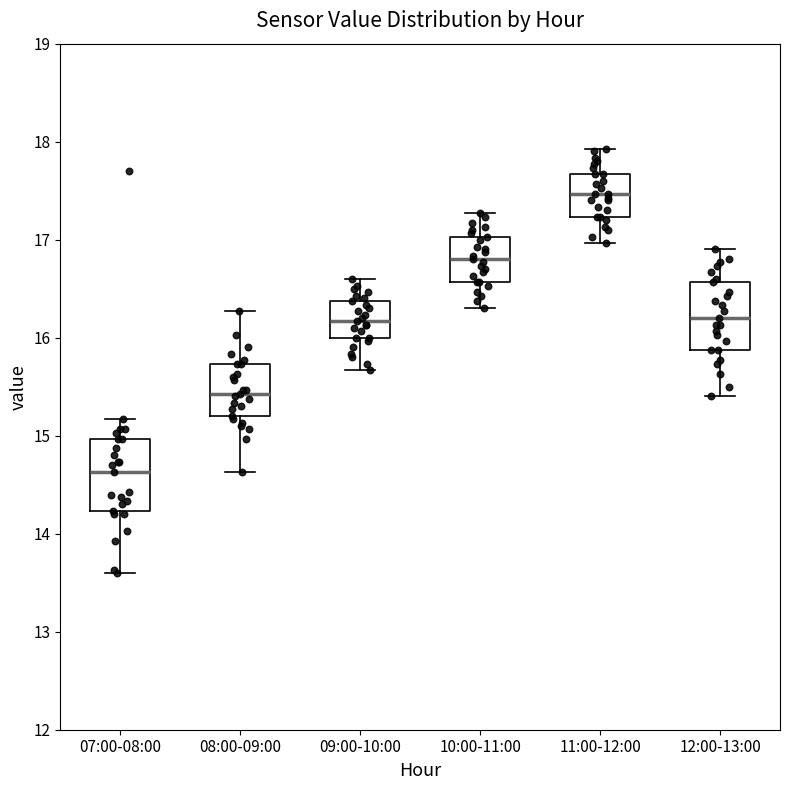

Reading left to right, read every box against the y-axis: the position of its median line, the range the box covers, and the ends of its whiskers. The values are not printed on the chart, so give them approximately, as read against the axis.

07:00-08:00: median 14.6, box 14.2 to 15.0, whiskers 13.6 to 15.2
08:00-09:00: median 15.4, box 15.2 to 15.7, whiskers 14.6 to 16.3
09:00-10:00: median 16.2, box 16.0 to 16.4, whiskers 15.7 to 16.6
10:00-11:00: median 16.8, box 16.6 to 17.0, whiskers 16.3 to 17.3
11:00-12:00: median 17.5, box 17.2 to 17.7, whiskers 17.0 to 17.9
12:00-13:00: median 16.2, box 15.9 to 16.6, whiskers 15.4 to 16.9